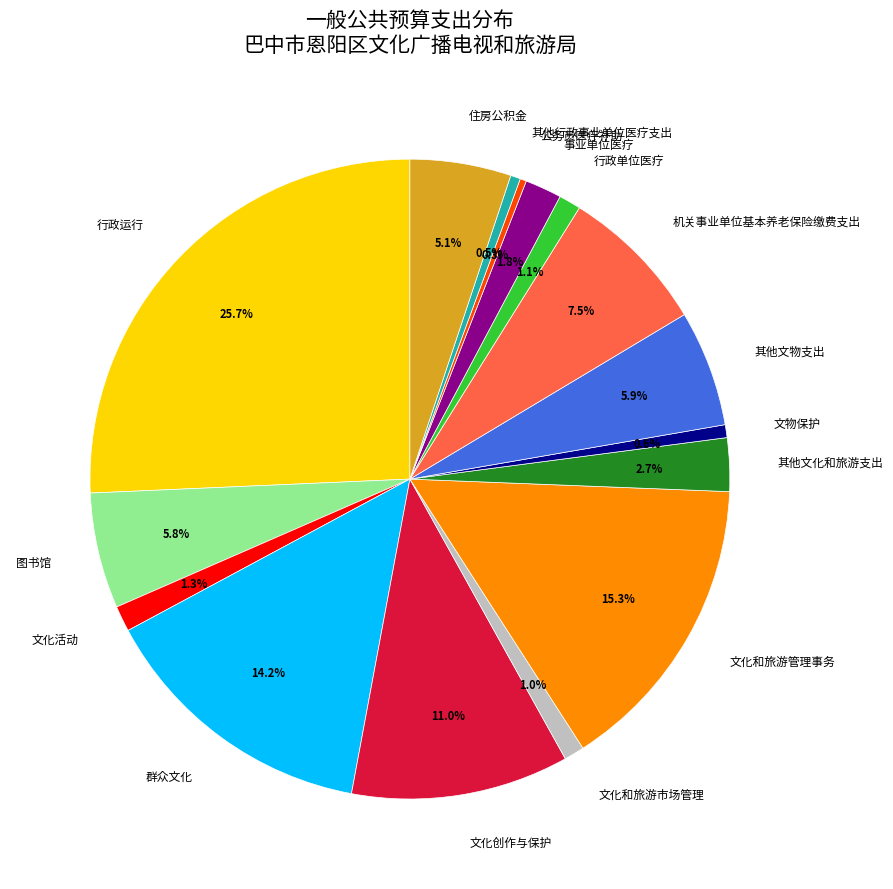

Which slice is the largest?

行政运行